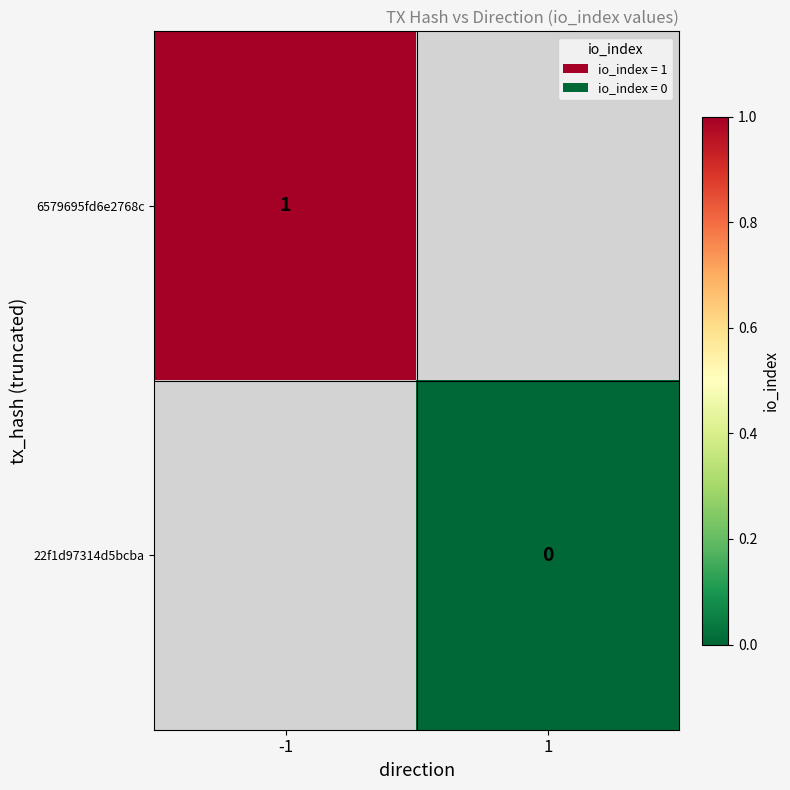

True or false: 6579695fd6e2768c has a value of 1 at -1.

True